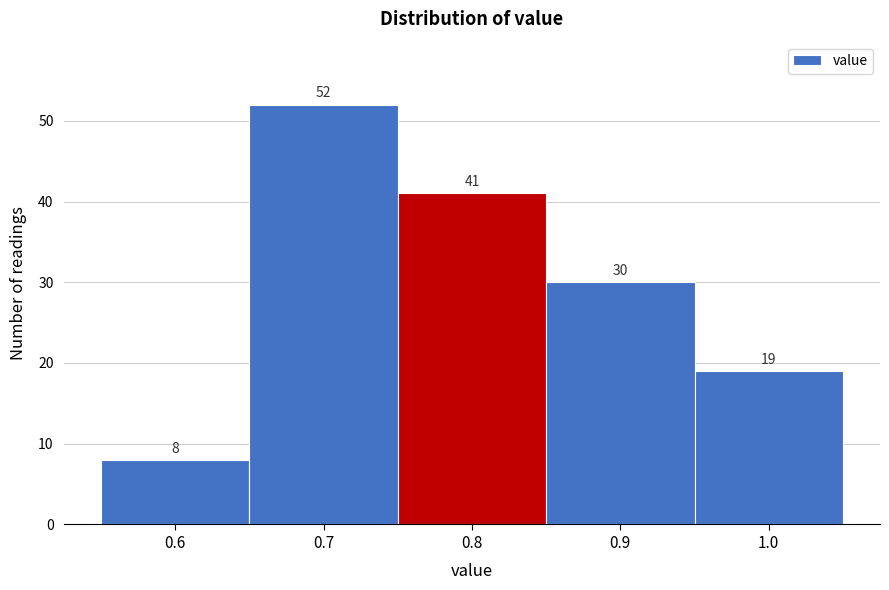

How tall is the bar that spans 0.65 to 0.75 on the x-axis?

52